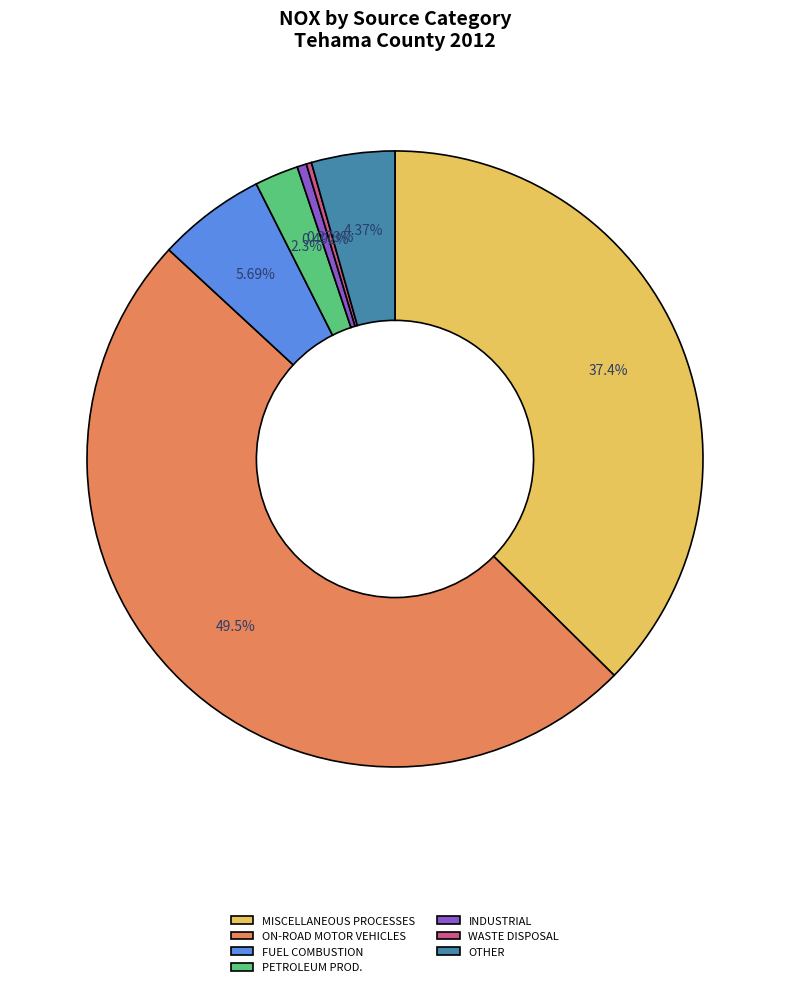

Is MISCELLANEOUS PROCESSES the majority of the pie?

No